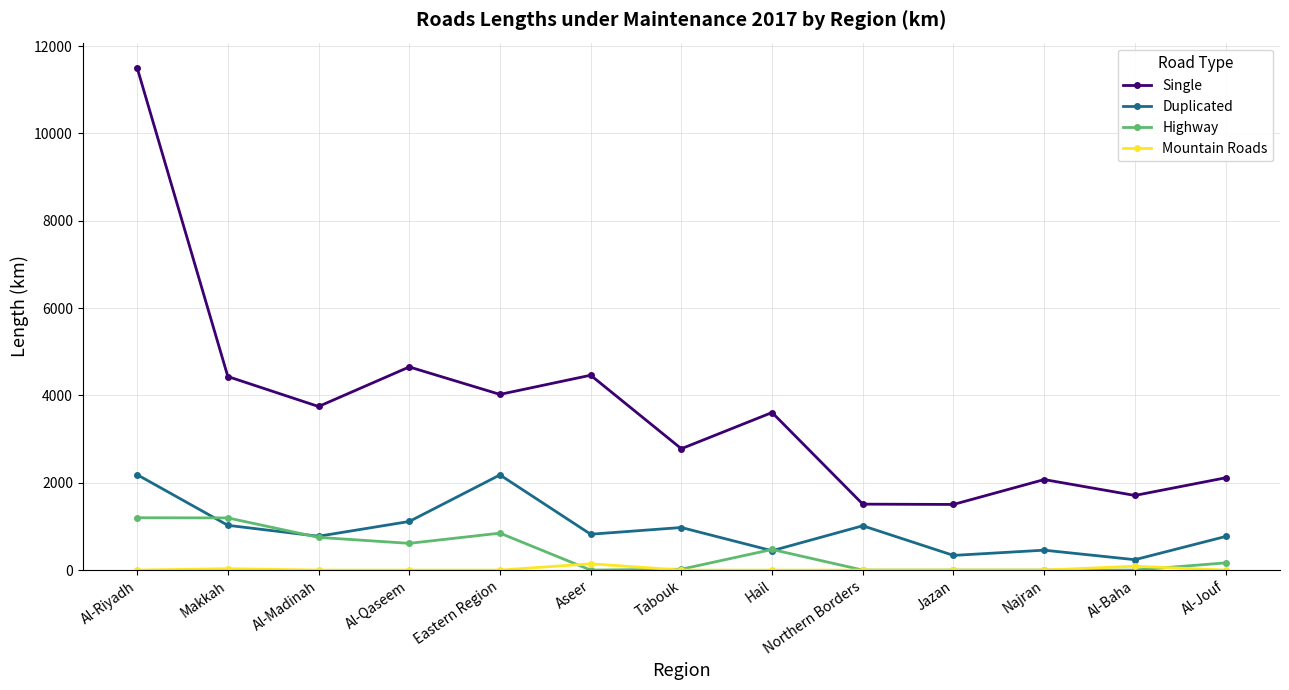

What is the sum of all Highway values?

5257